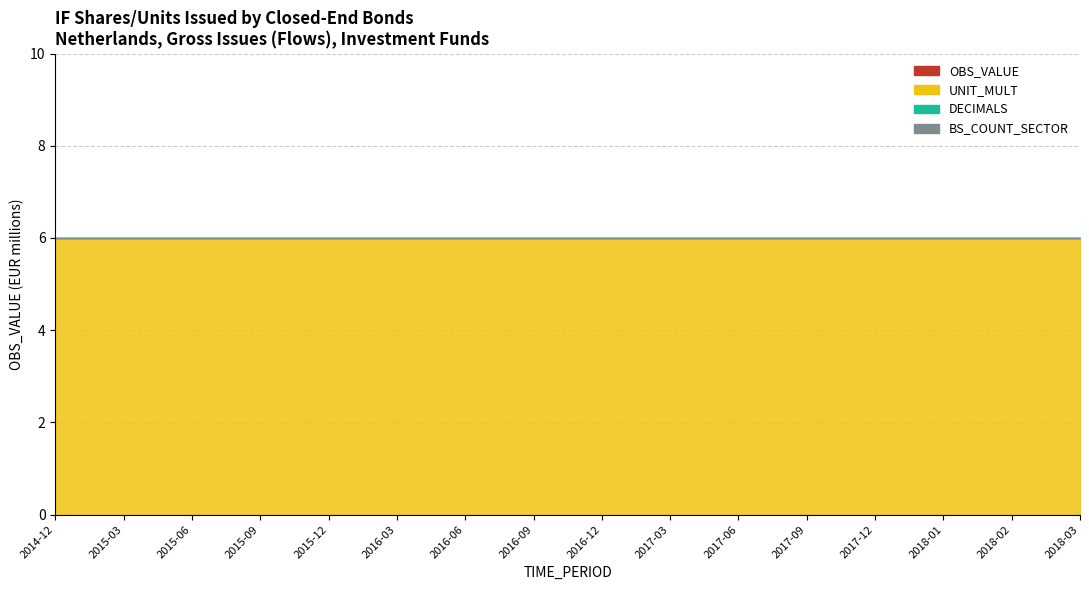

What is the total value across all series at 2017-09?

6